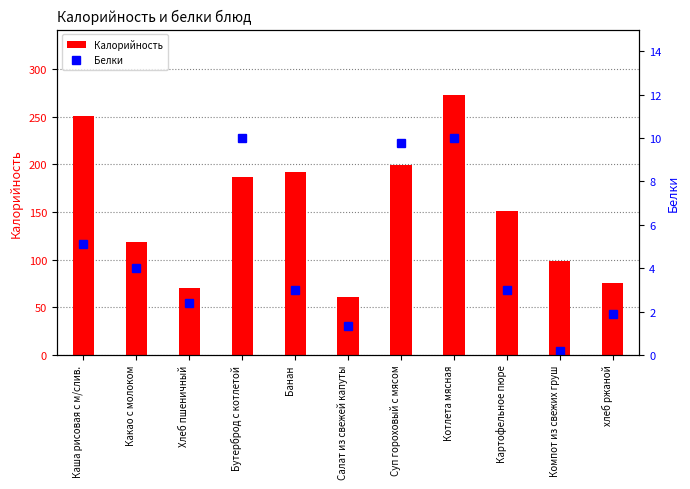

How many data points in Белки are less than 3?

4